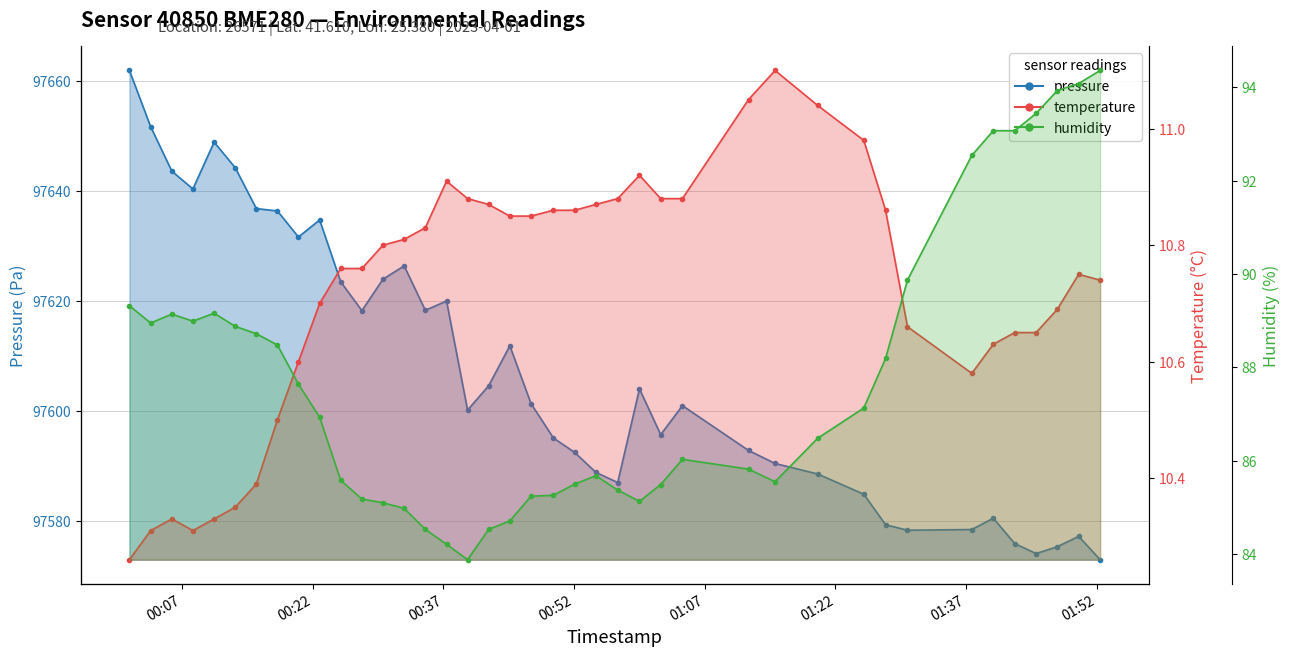

In humidity, how many points are lower than both neighbors (excluding endpoints)?

5